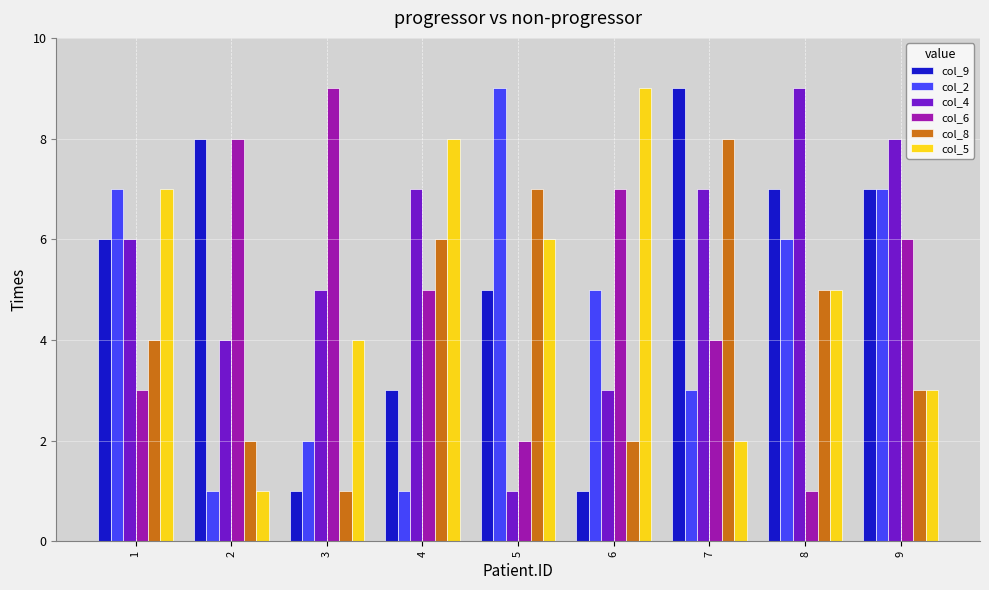

What is the value of the col_9 bar at the 7th from the left?

9